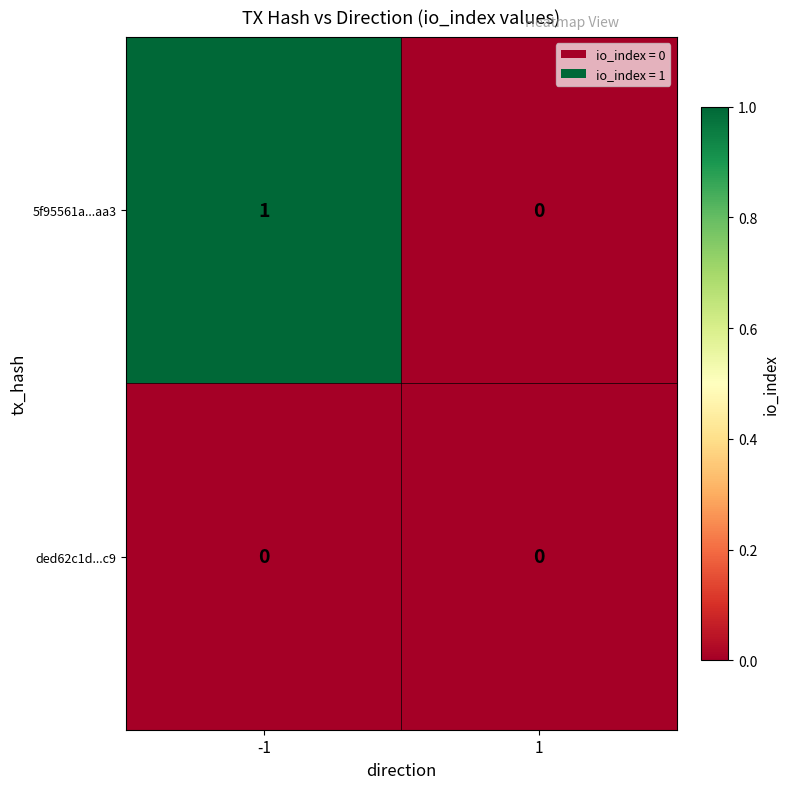

How many positive values does the 5f95561a...aa3 series have?

1